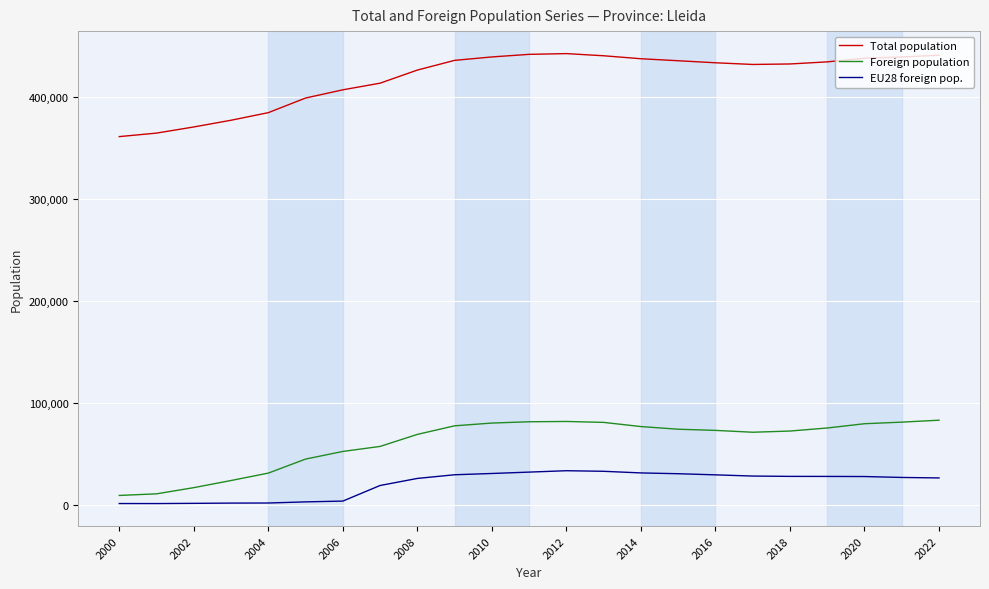

Which series has the widest spread of values?

Total population